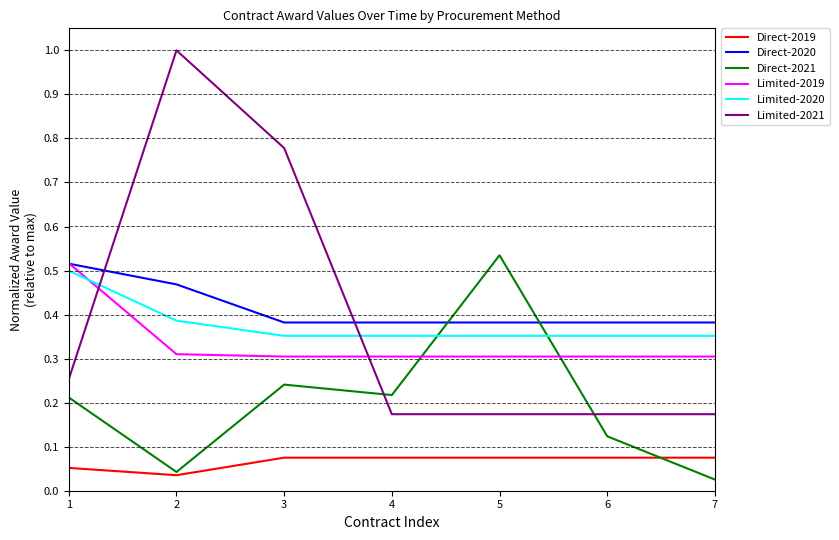

At which label does Limited-2019 reach its peak?

1